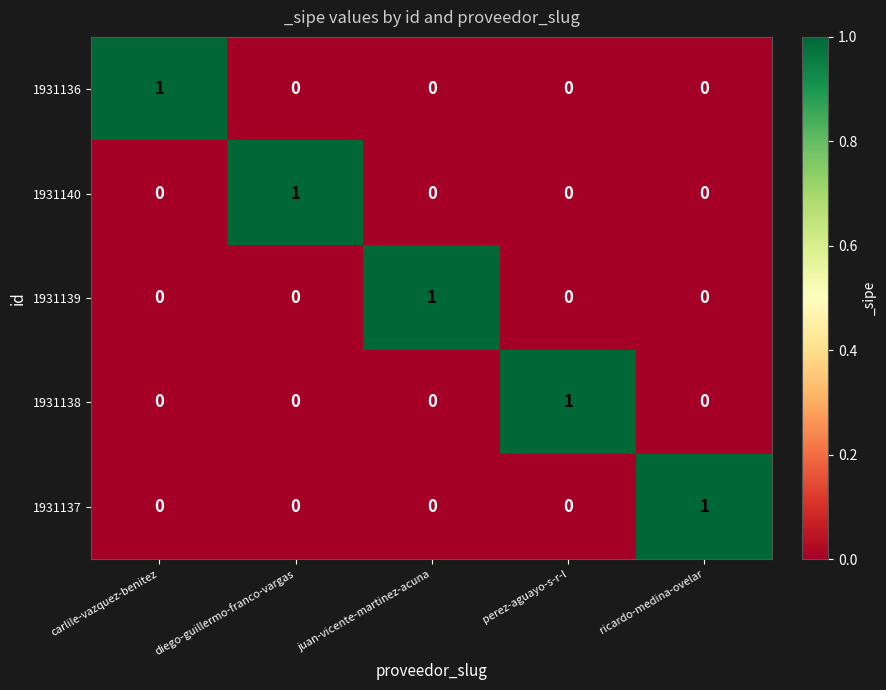

How many 1931139 values are between 0 and 1?

5